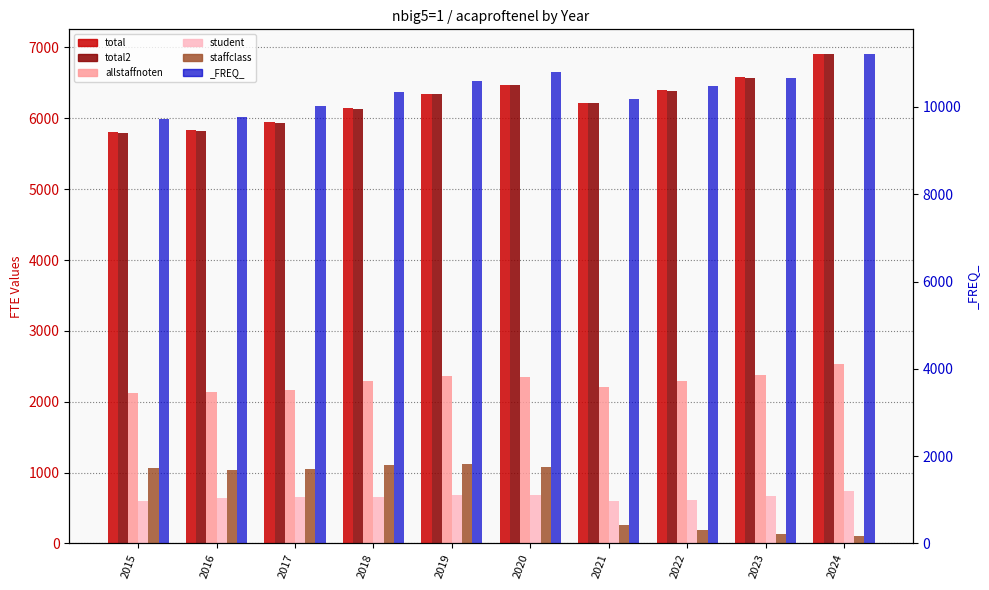

List the labels in order of staffclass value, smallest first.

2024, 2023, 2022, 2021, 2016, 2017, 2015, 2020, 2018, 2019